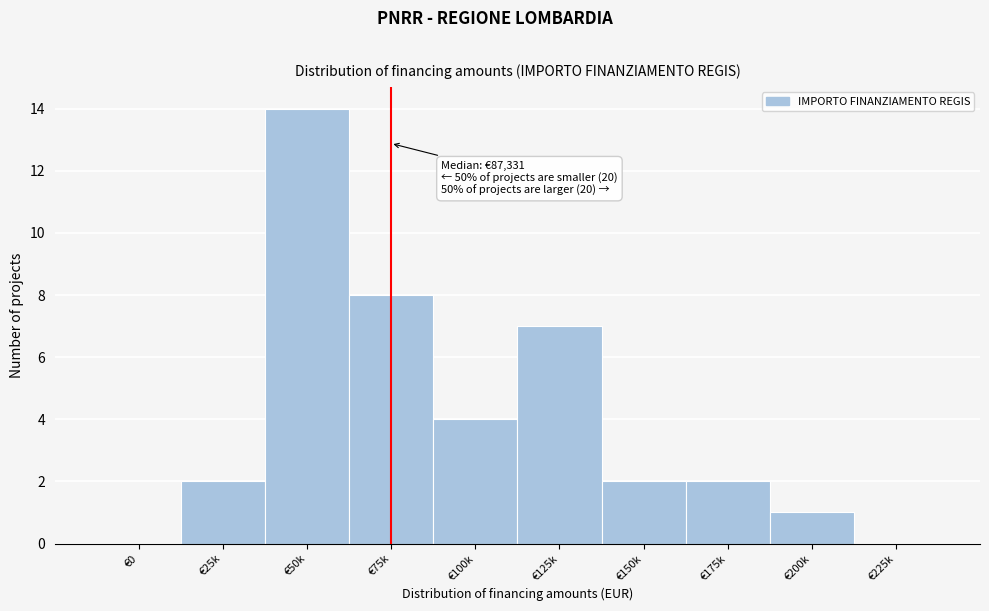

Reading right to left, transcribe all the data shown in this chart.

€225k=0	€200k=1	€175k=2	€150k=2	€125k=7	€100k=4	€75k=8	€50k=14	€25k=2	€0=0